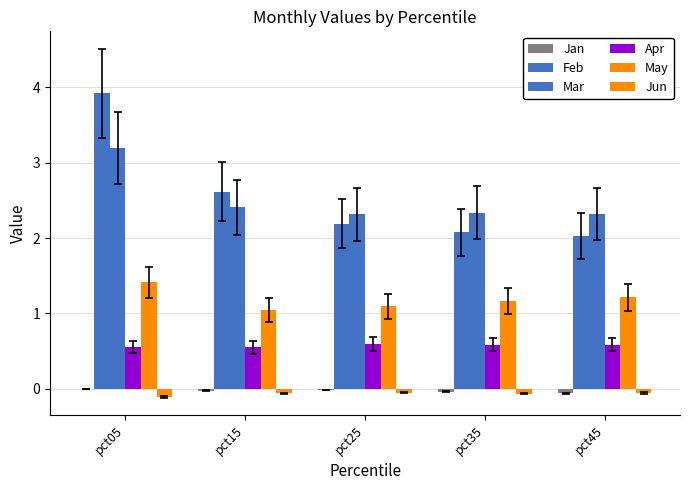

Which series has the largest total across all categories?

Feb